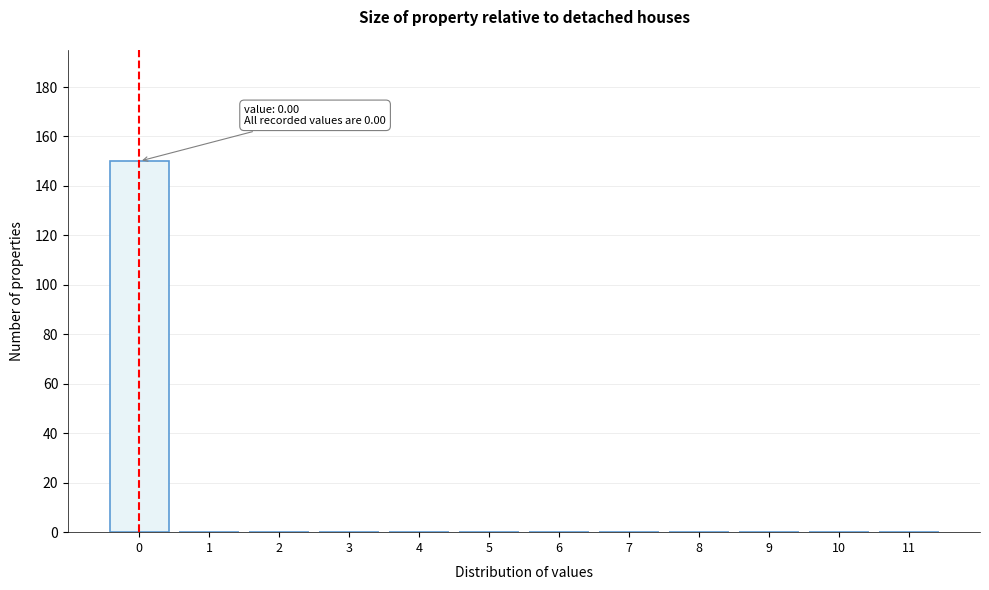

Over which range of the x-axis is the bar tallest?

-0.5 to 0.5